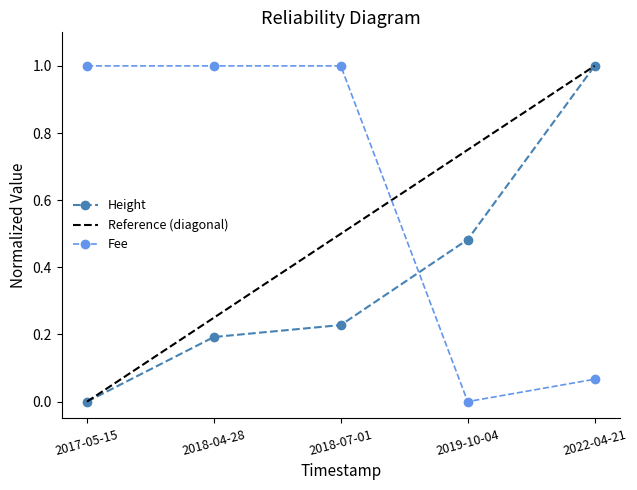

How many categories are shown in the chart?

5